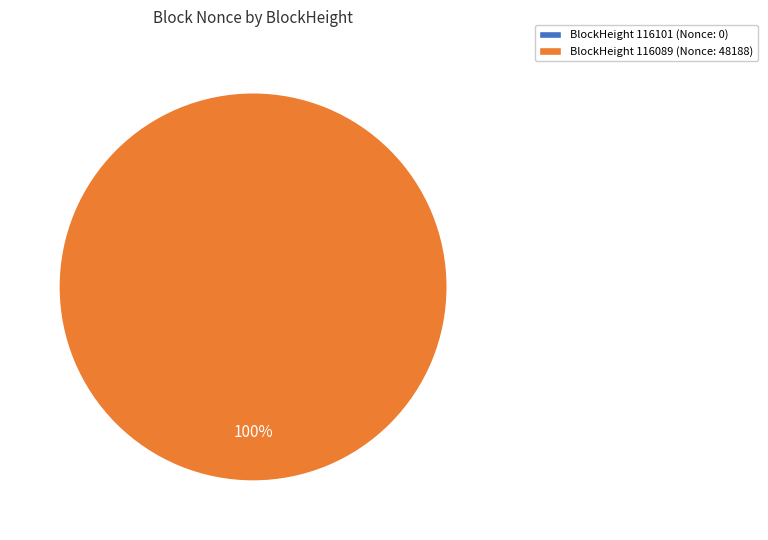

What is the change in value from 116101 to 116089?

+48188